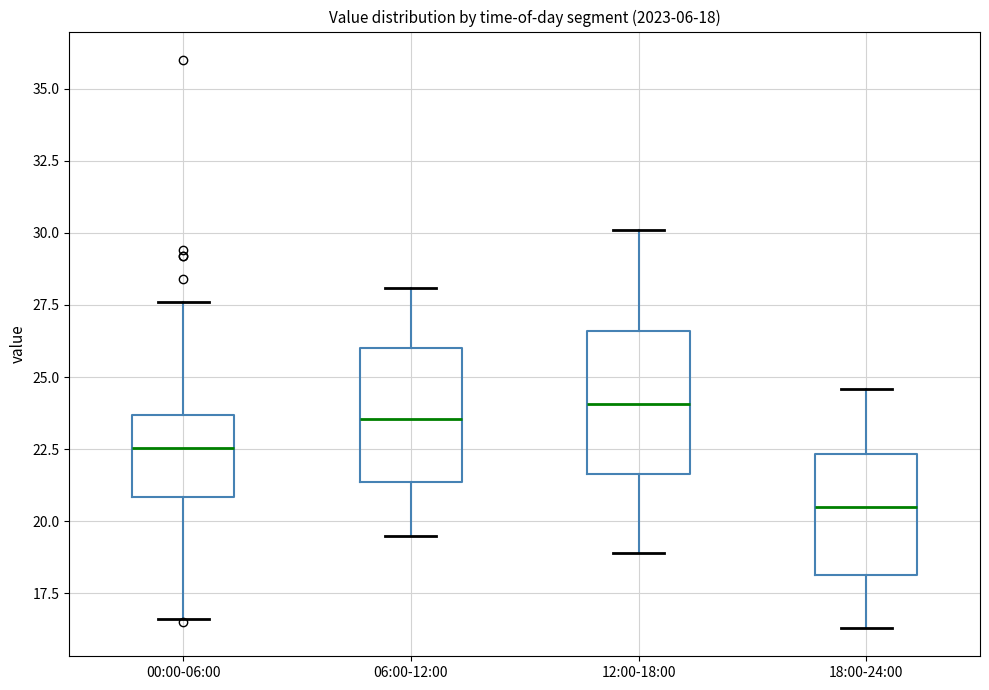

Which box has the lowest median line?

18:00-24:00